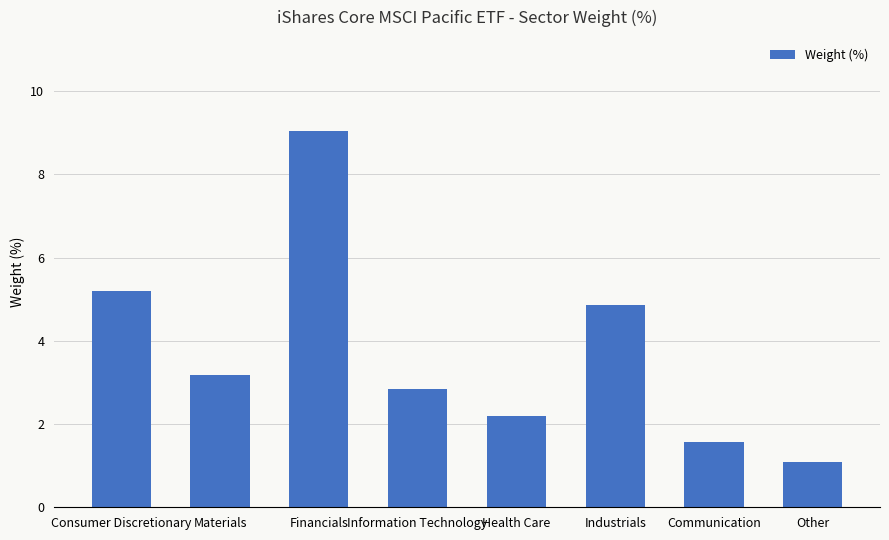

Are the bars horizontal?

No